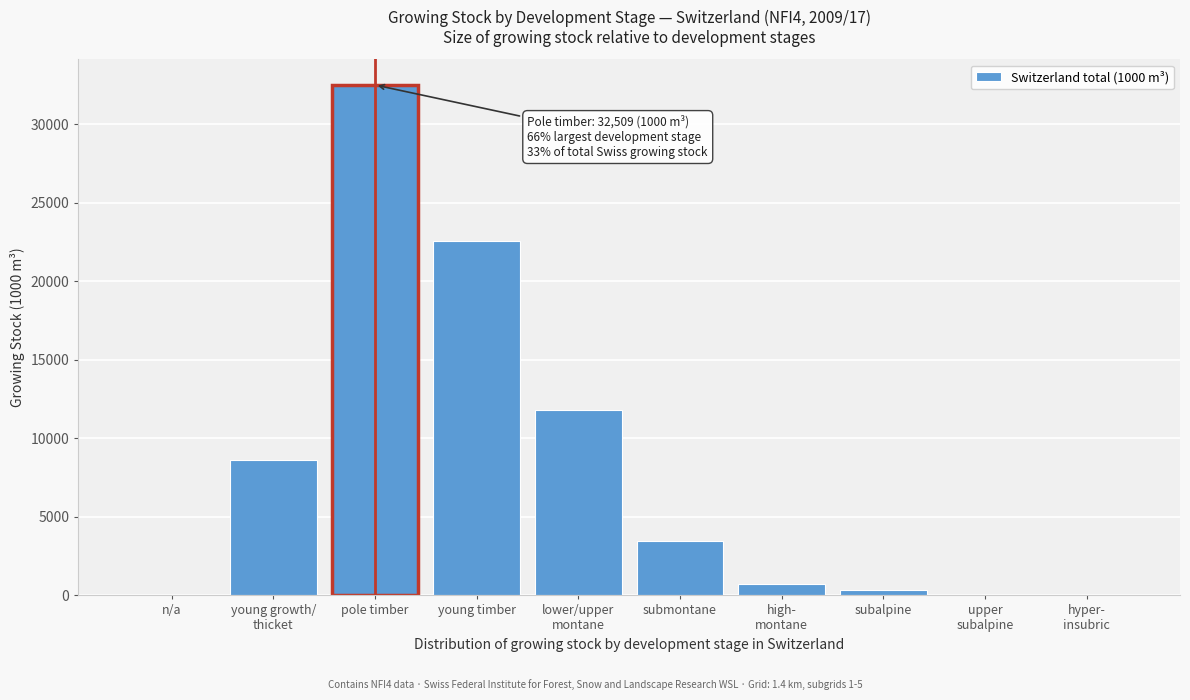

The value at young timber is 11634. True or false?

False